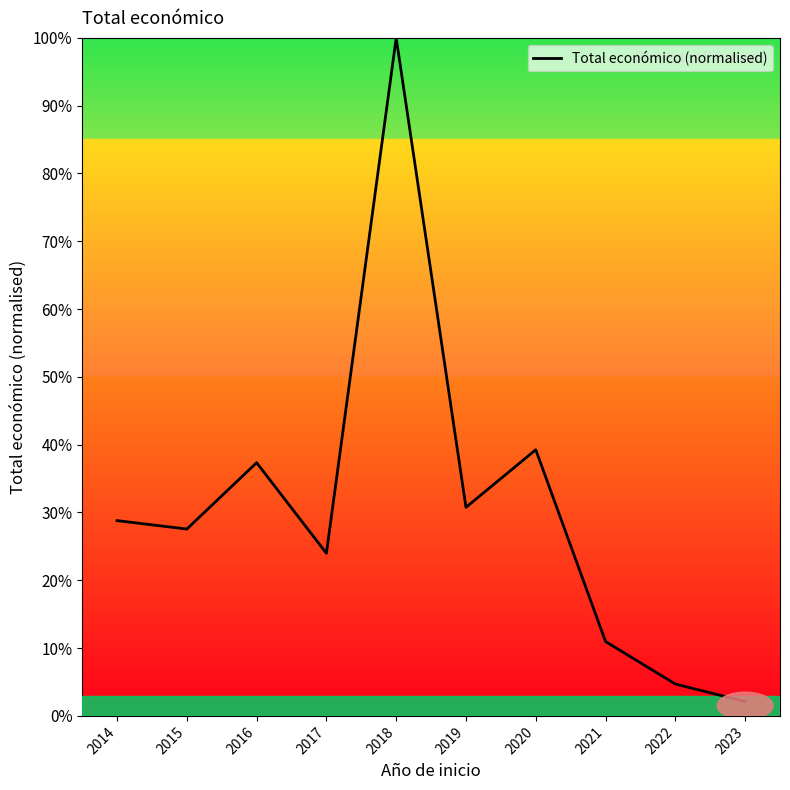

True or false: the data shows 37.3 at 2016.

True